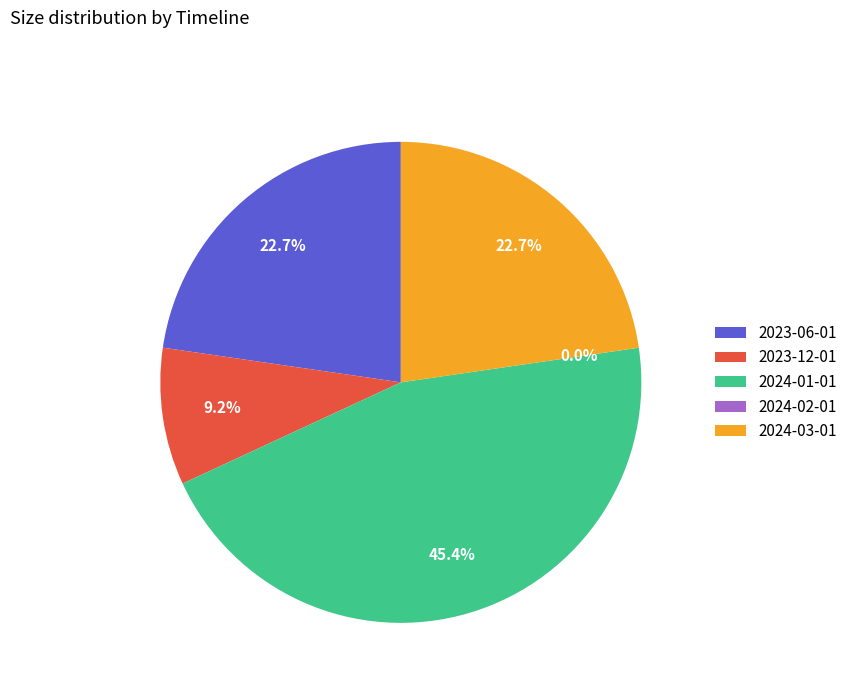

Which category has the biggest portion of the pie?

2024-01-01